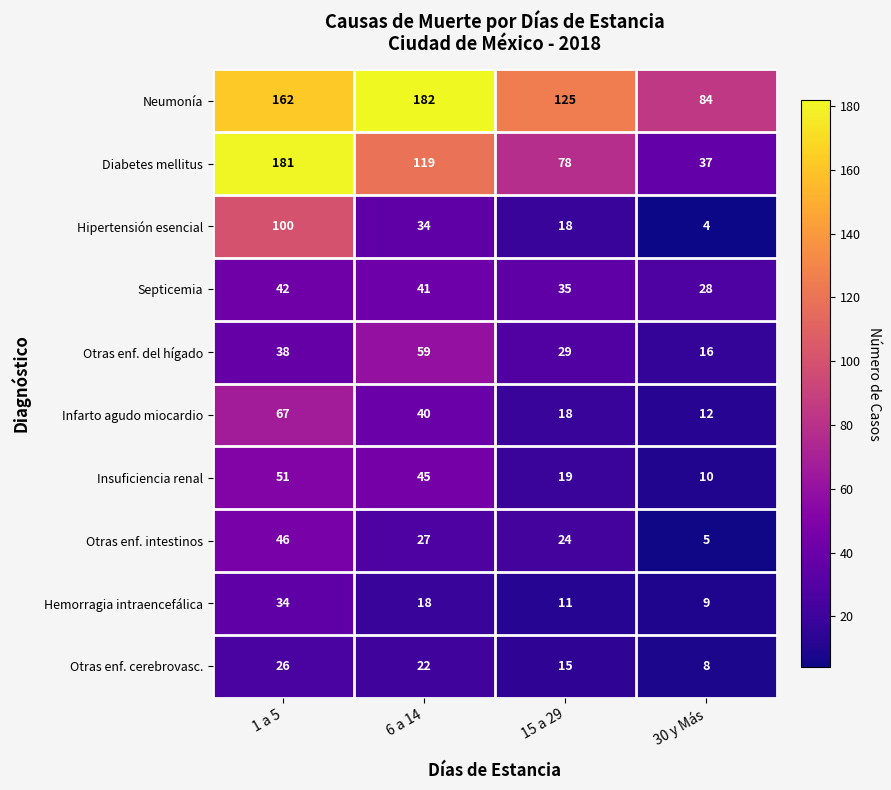

What is the spread (max minus min) of values at 1 a 5?

155